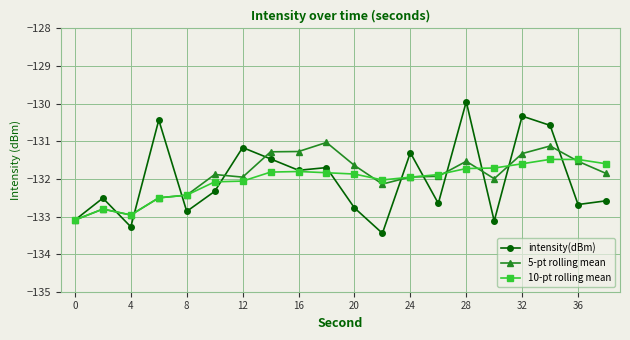

Which series has the widest spread of values?

intensity(dBm)